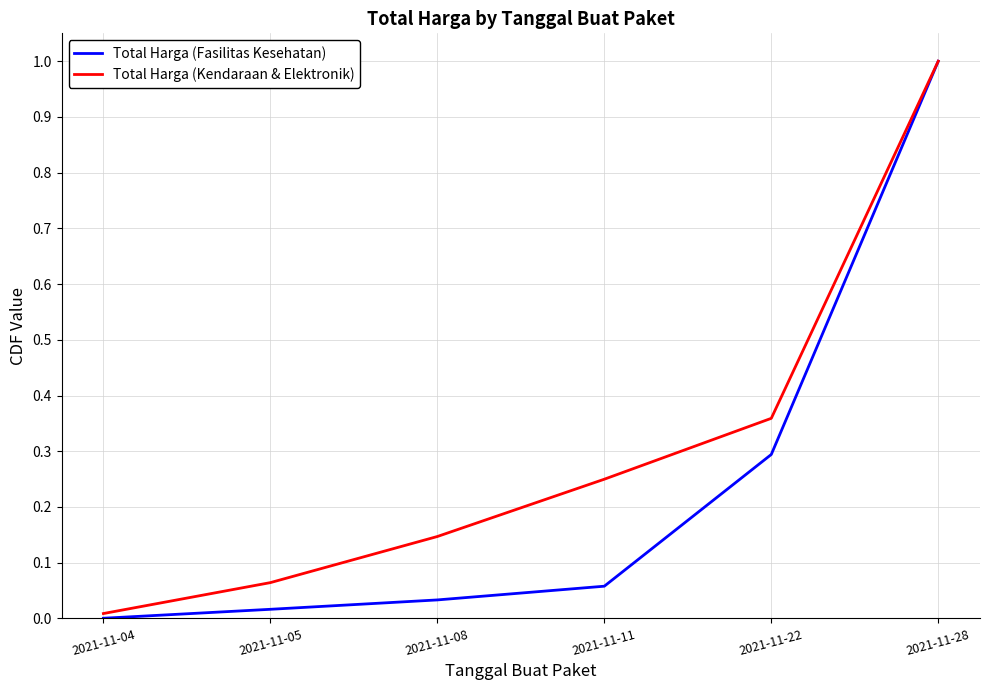

Which series has the widest spread of values?

Total Harga (Fasilitas Kesehatan)